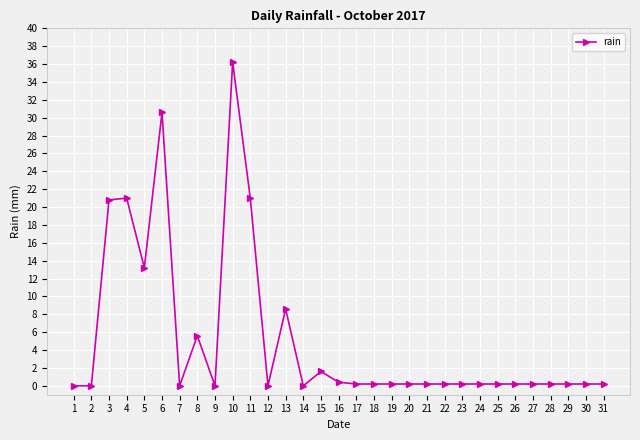

What is the value of the 18th point from the left?

0.2